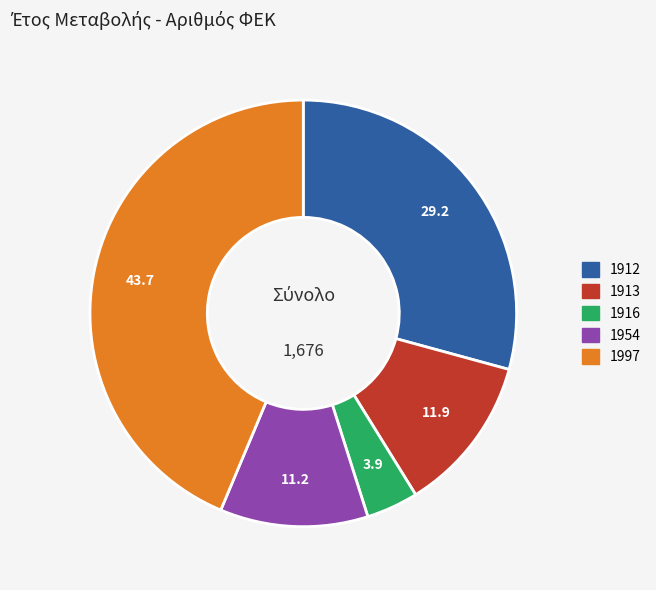

Do 1997 and 1913 together represent more than half of the pie?

Yes